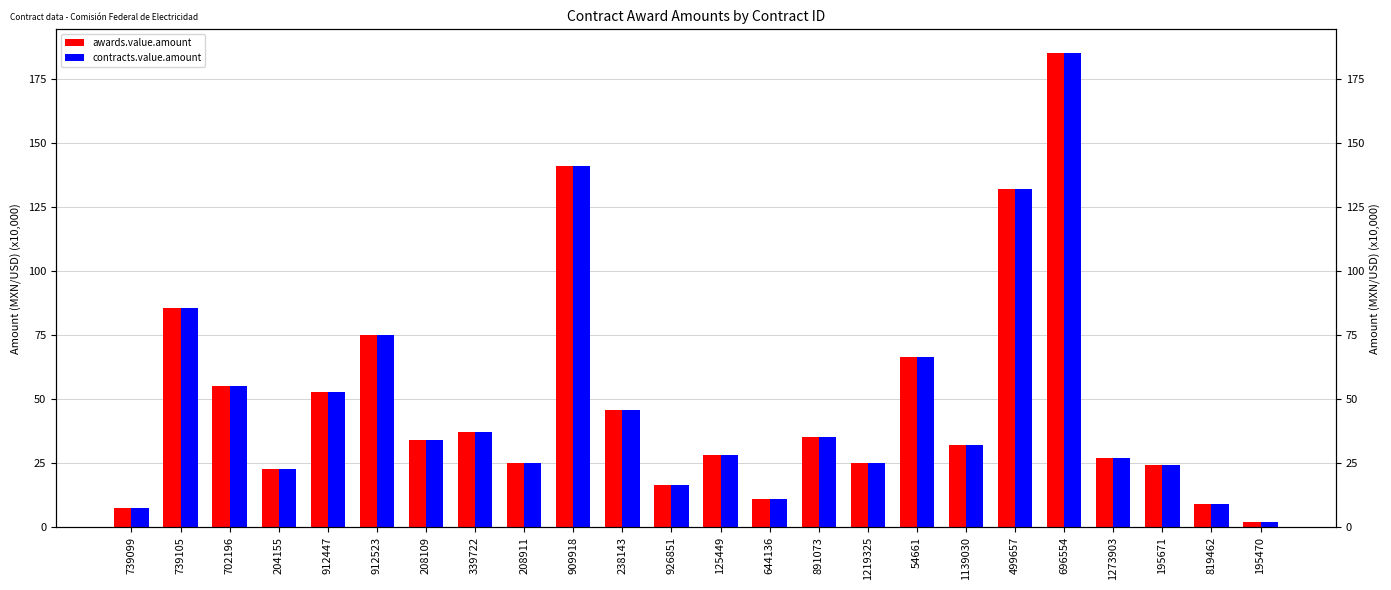

Count the number of data series in this chart.

2